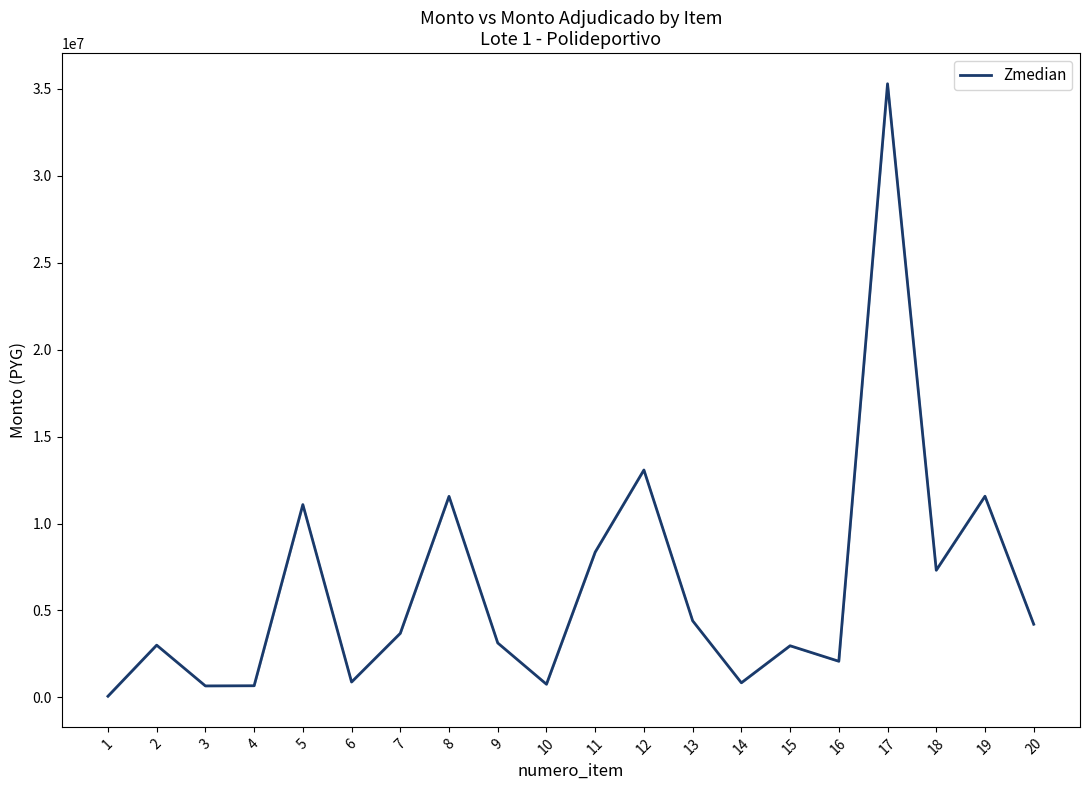

What is the average value?

6280875